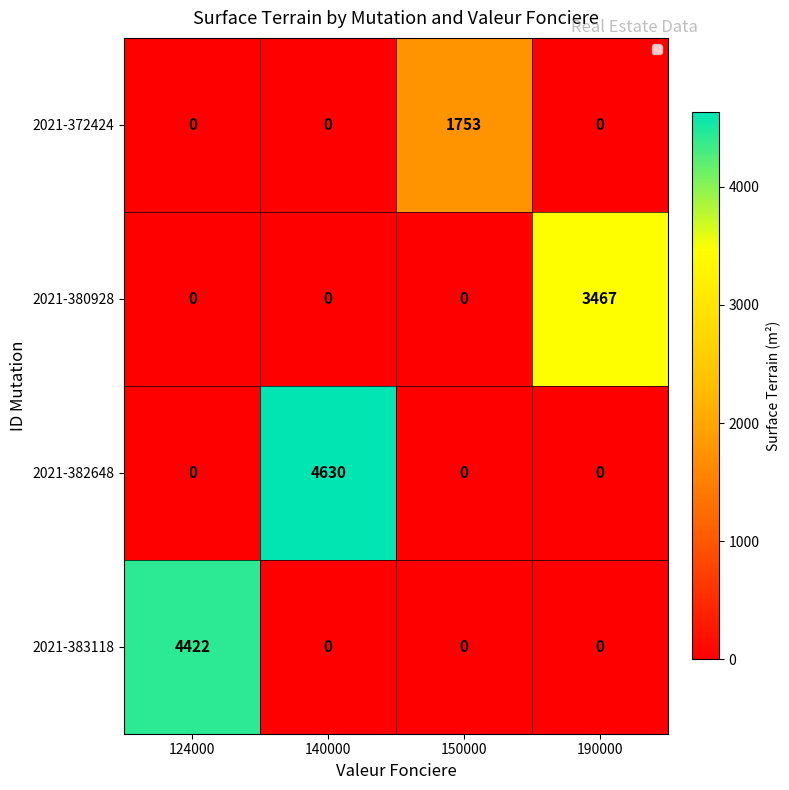

How many data points does each series have?

4